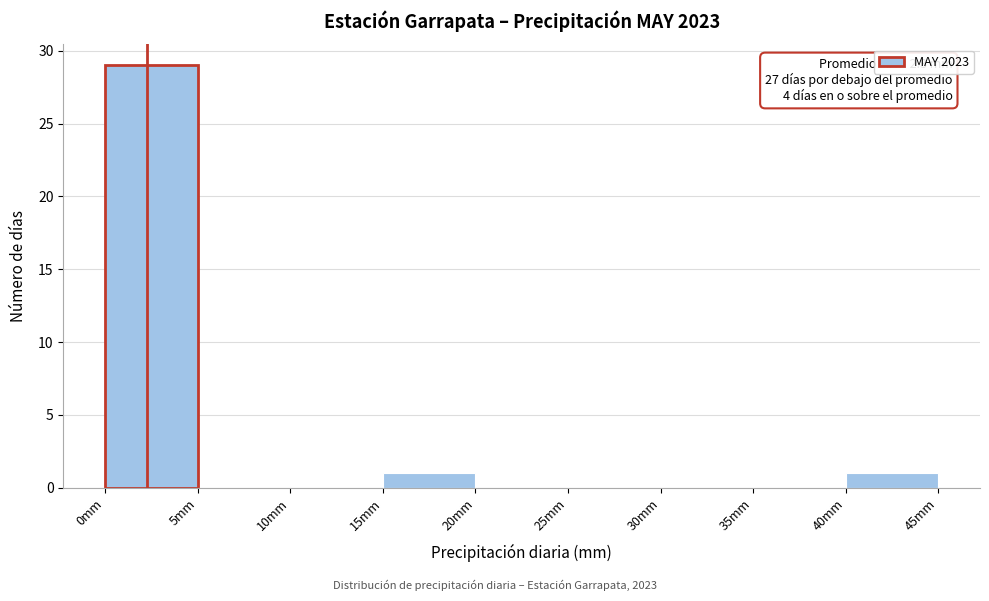

Over which range of the x-axis is the bar tallest?

0 to 5